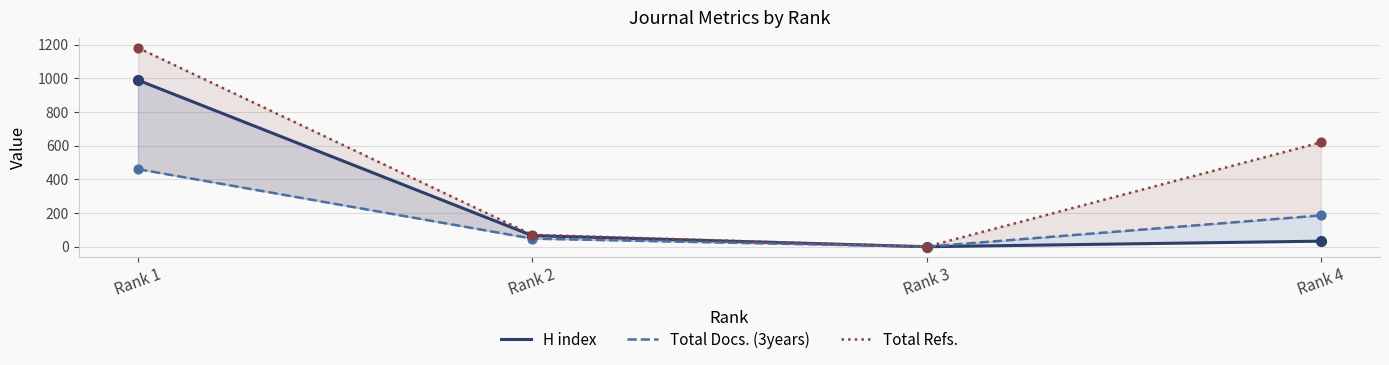

What is the total value across all series at Rank 2?

185